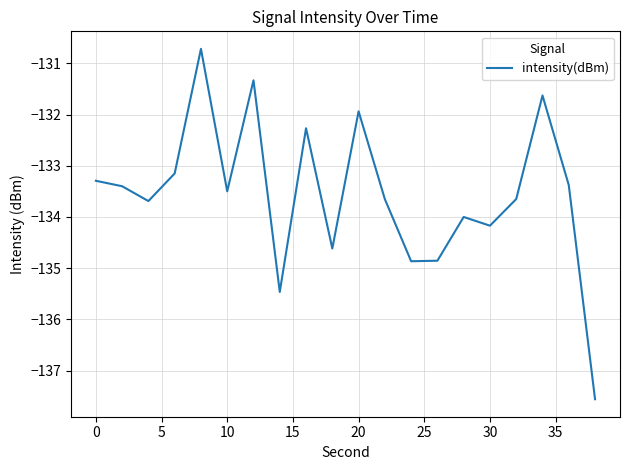

What is the difference between the maximum and minimum values?

6.8